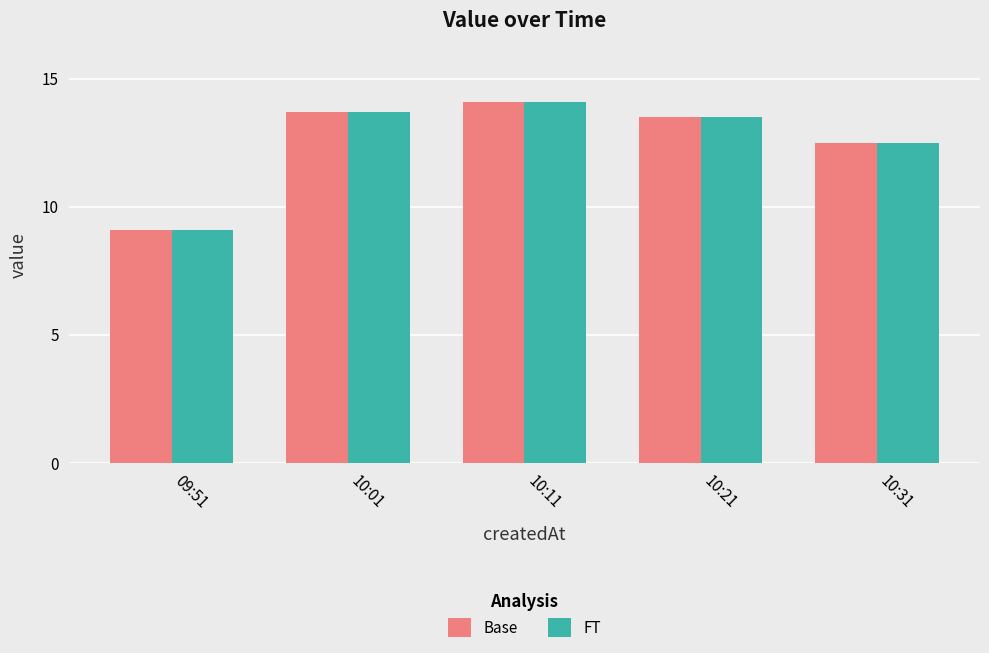

Are the bars grouped side by side (vs. stacked)?

Yes